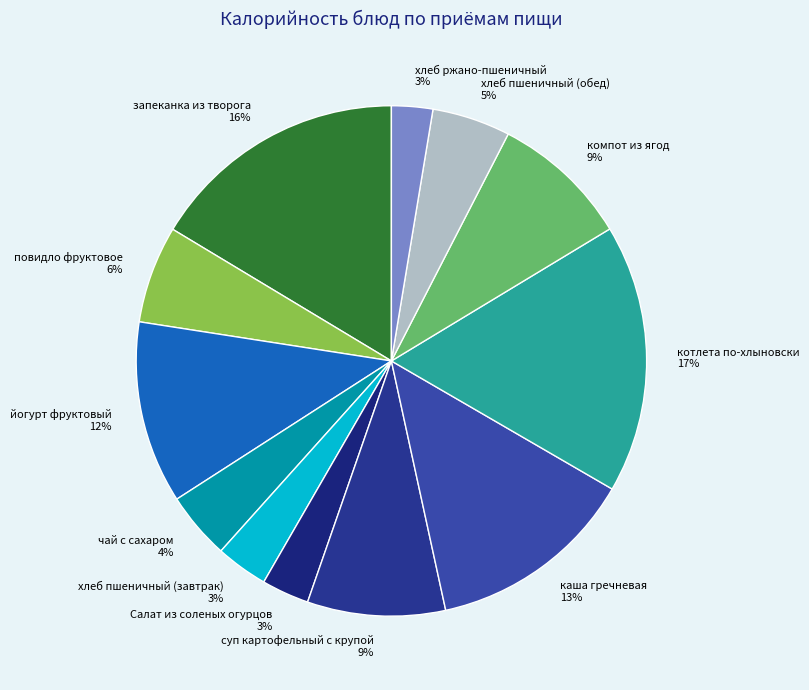

What percentage is the чай с сахаром slice, to the nearest percent?

4%